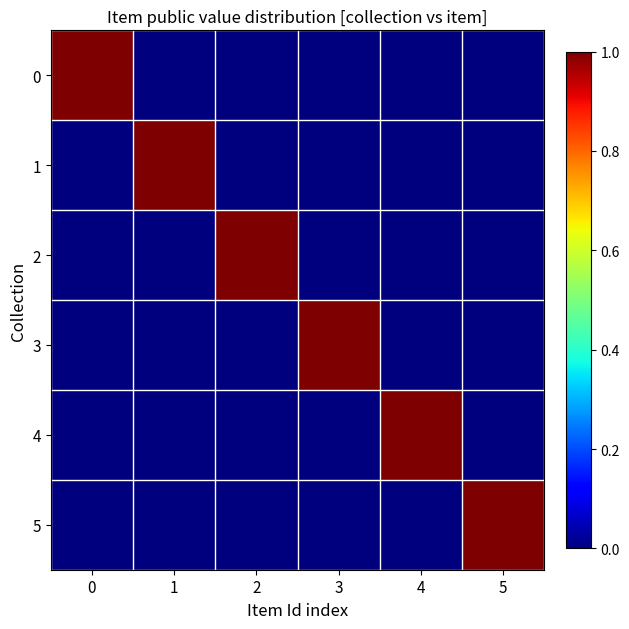

Rank the series by their maximum value, from lowest to highest.

0, 1, 2, 3, 4, 5